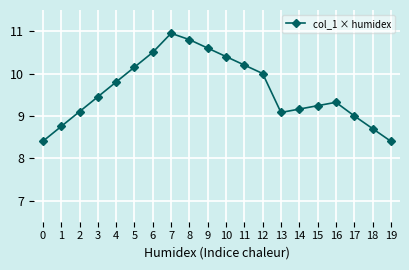

How many lines are shown in the chart?

1